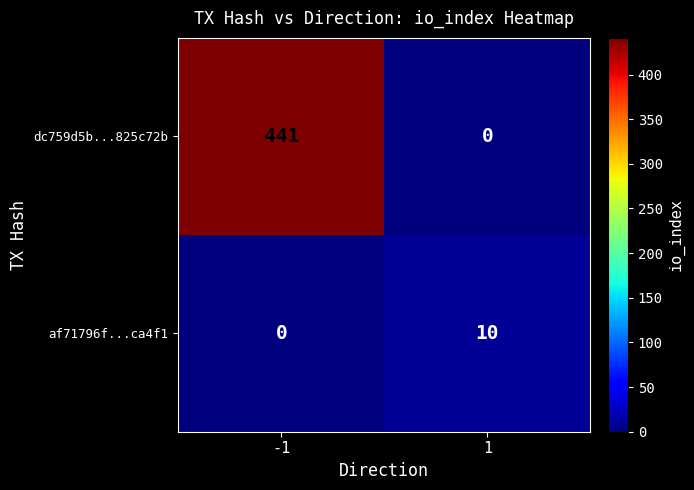

What is the sum of all dc759d5b...825c72b values?

441